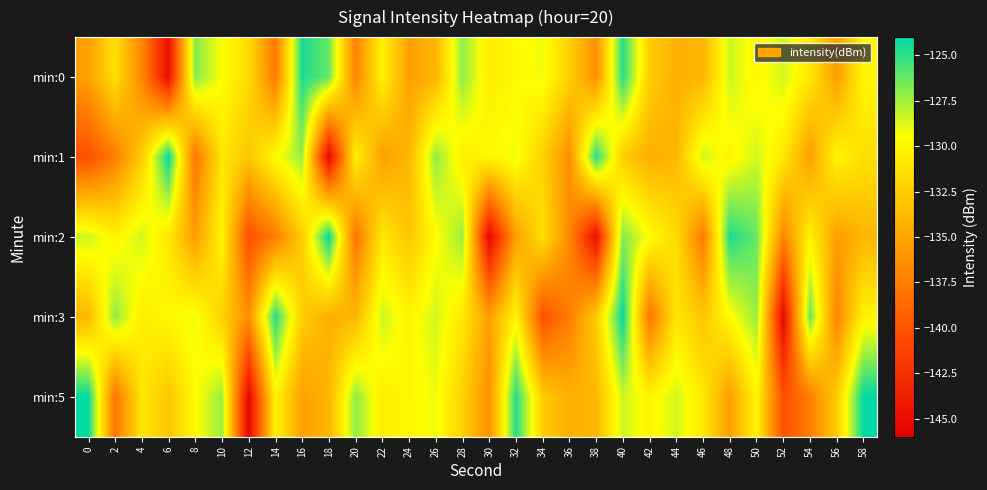

What is the spread (max minus min) of values at 14?

12.9